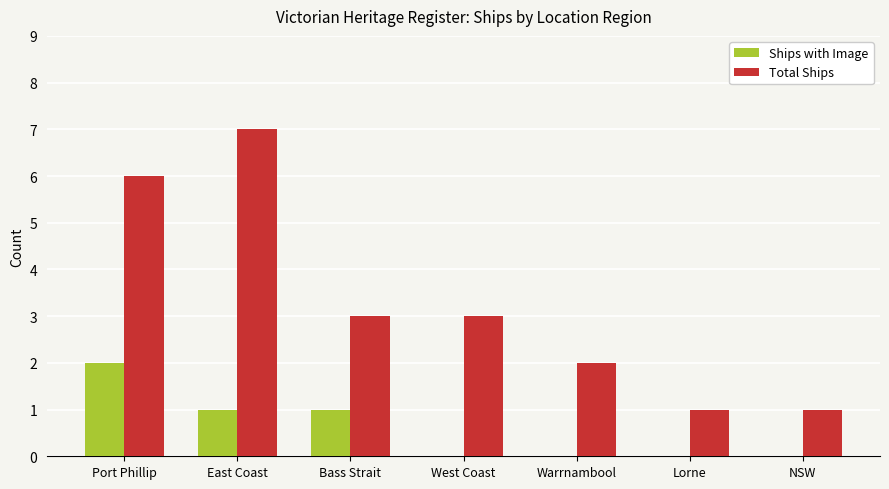

Which series changed the most between Bass Strait and Lorne?

Total Ships